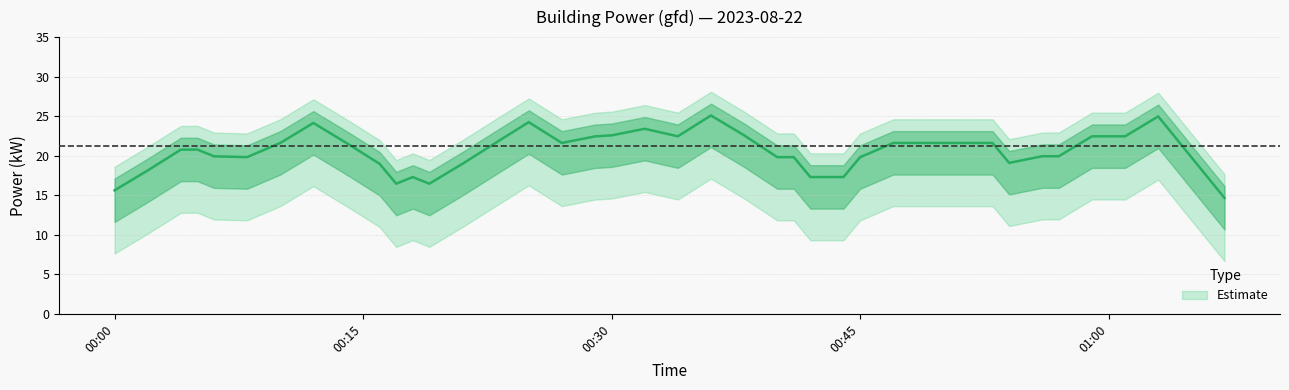

Does the chart display data point markers on the line(s)?

No